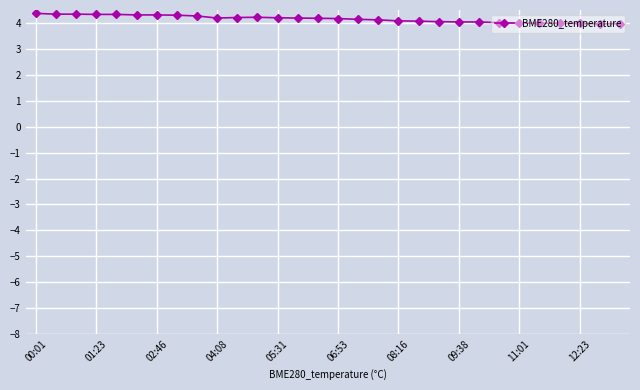

What is the difference between the maximum and minimum values?

0.4